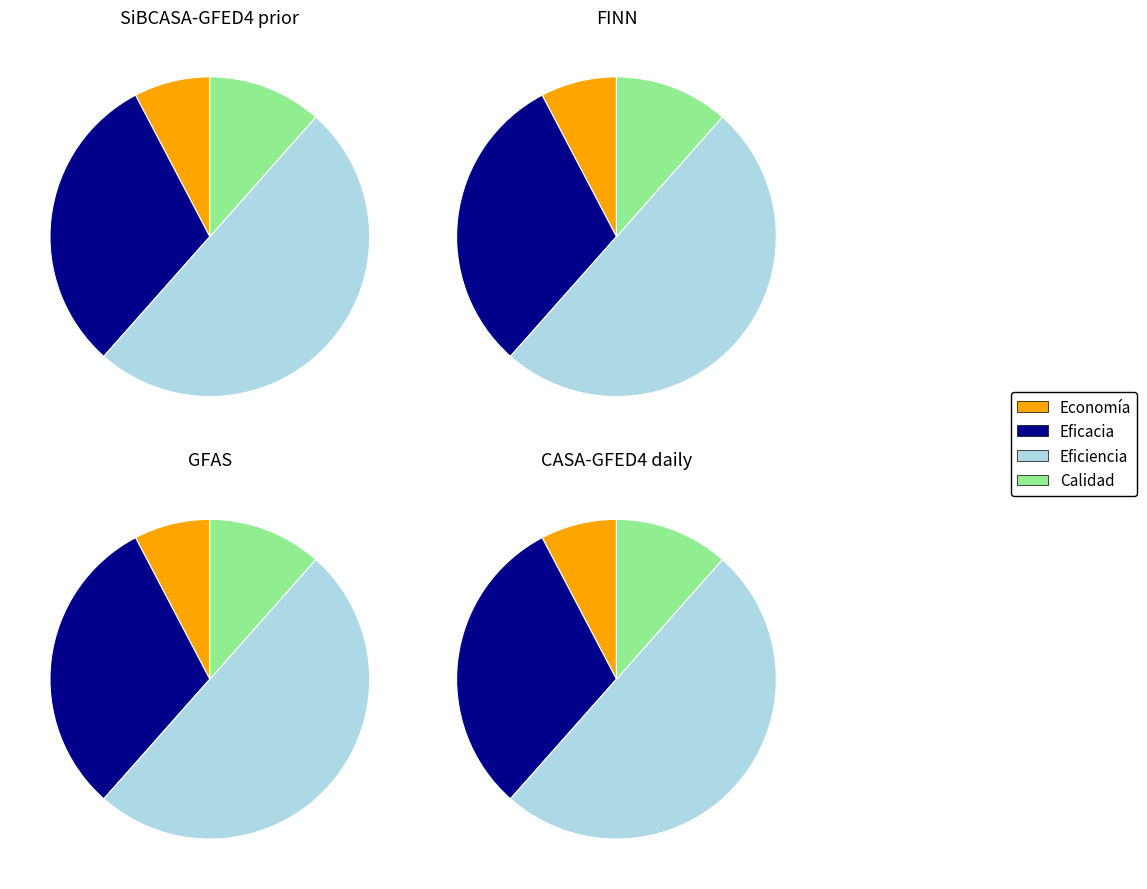

To the nearest percent, what percentage of the pie is Eficiencia?

50%